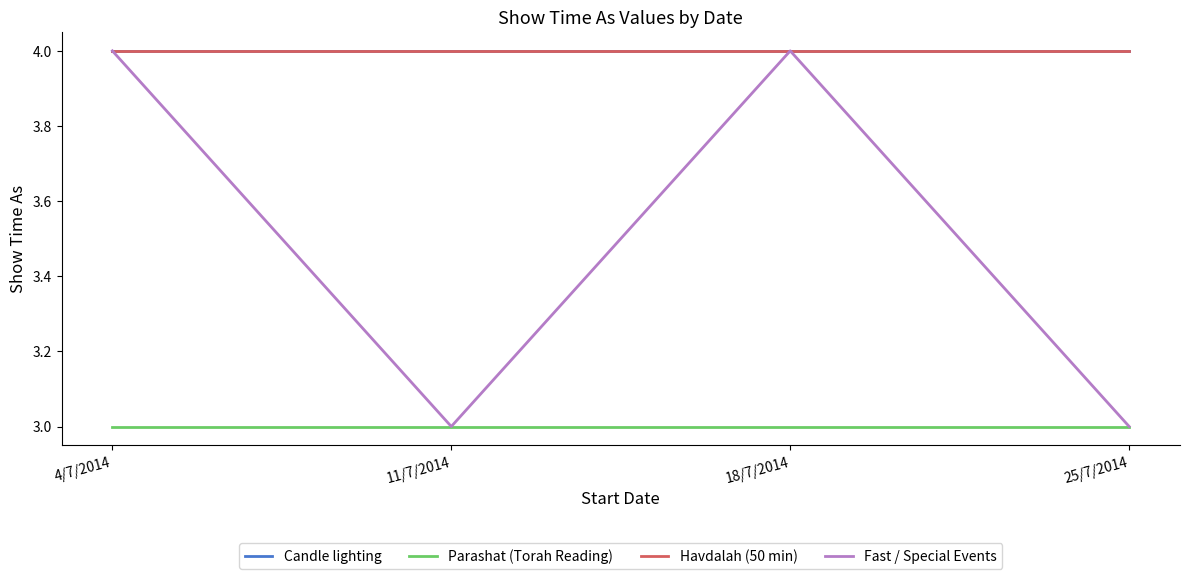

What is the label of the 3rd point from the right?

11/7/2014